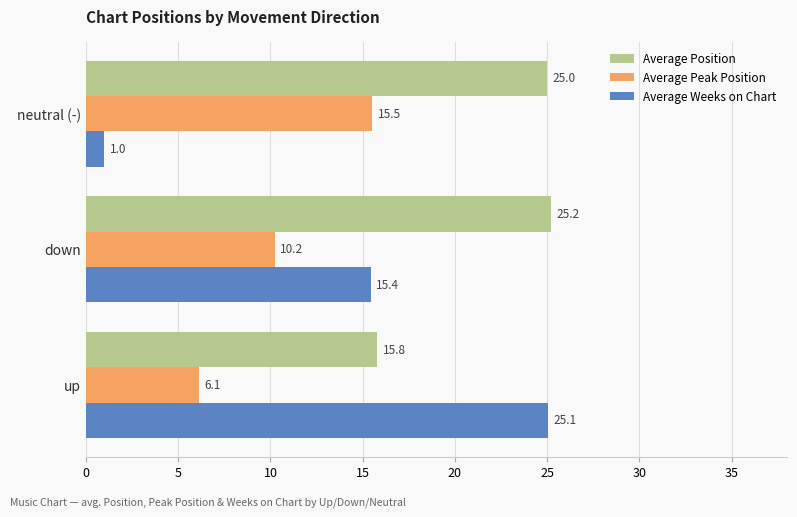

How many values in the Average Position series are below 25?

1